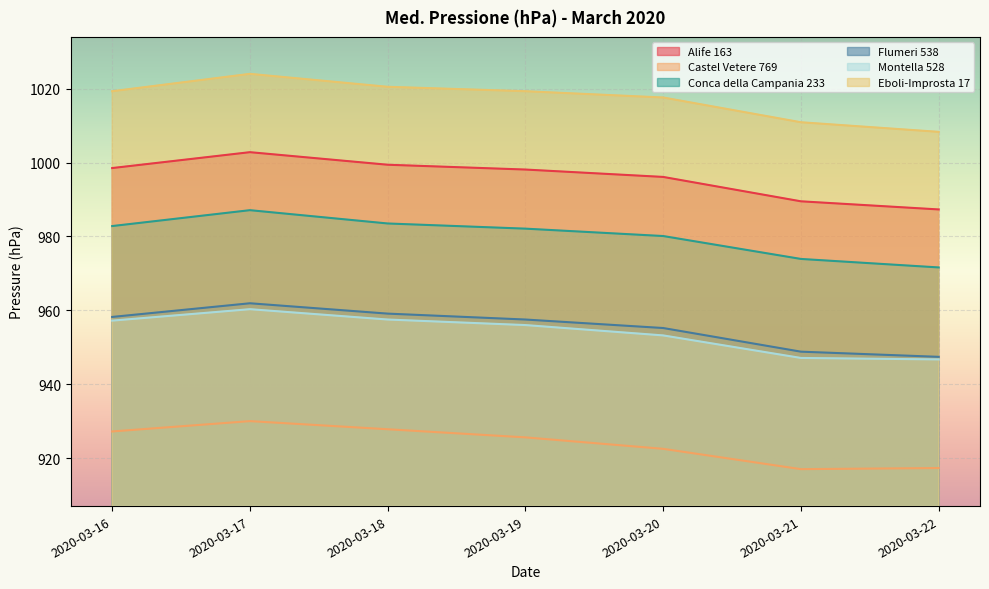

Rank the series at 2020-03-19 from highest to lowest value.

Eboli-Improsta 17, Alife 163, Conca della Campania 233, Flumeri 538, Montella 528, Castel Vetere 769